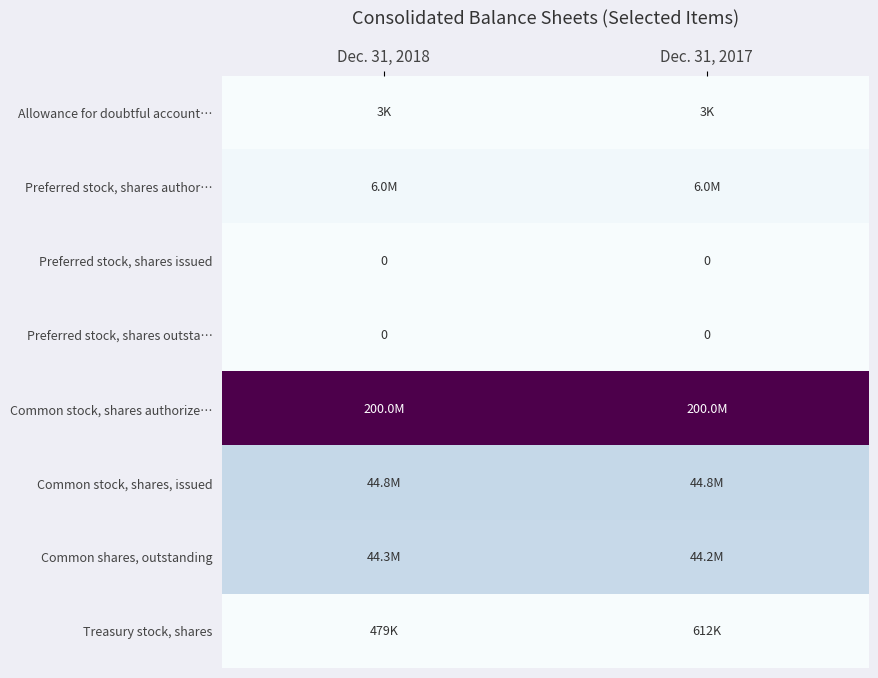

At how many categories does at least one series exceed 0?

2